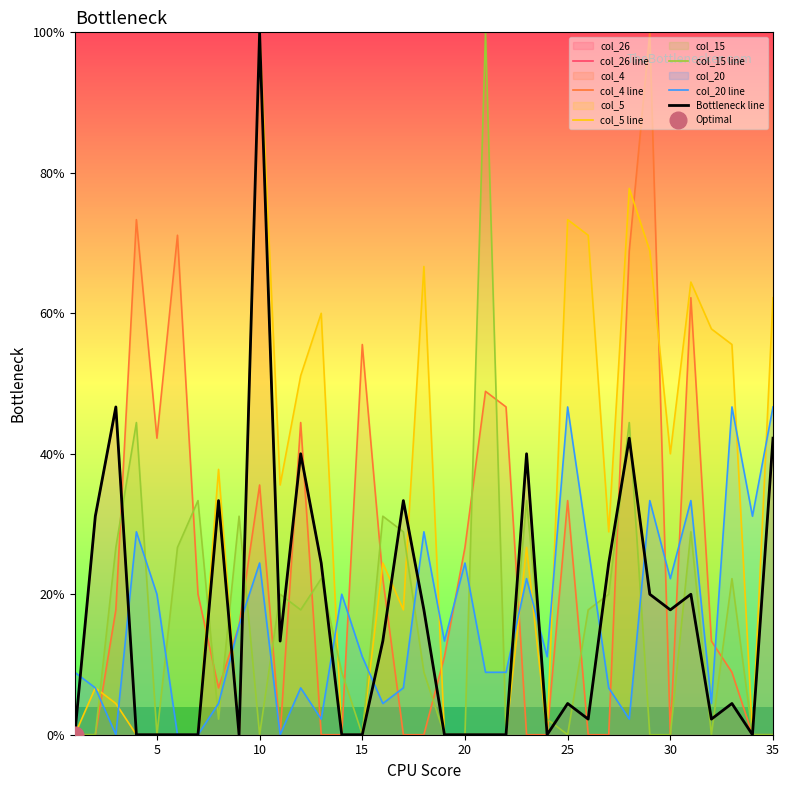

What is the highest value of the Bottleneck line series?

100.0